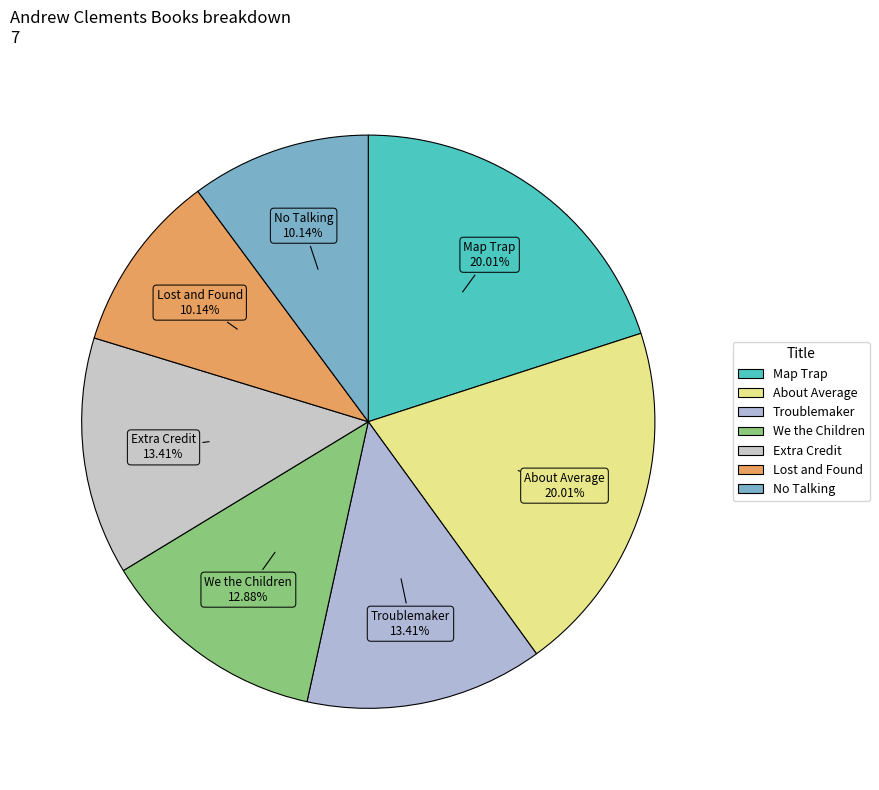

What is the ratio of the value at No Talking to the value at We the Children?

0.8